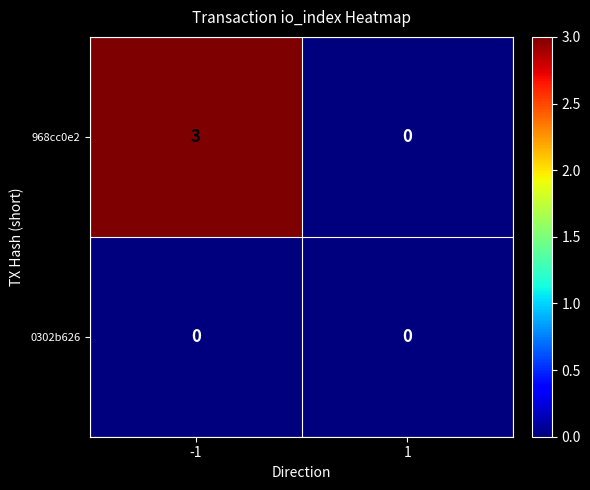

What is the total value across all series at -1?

3